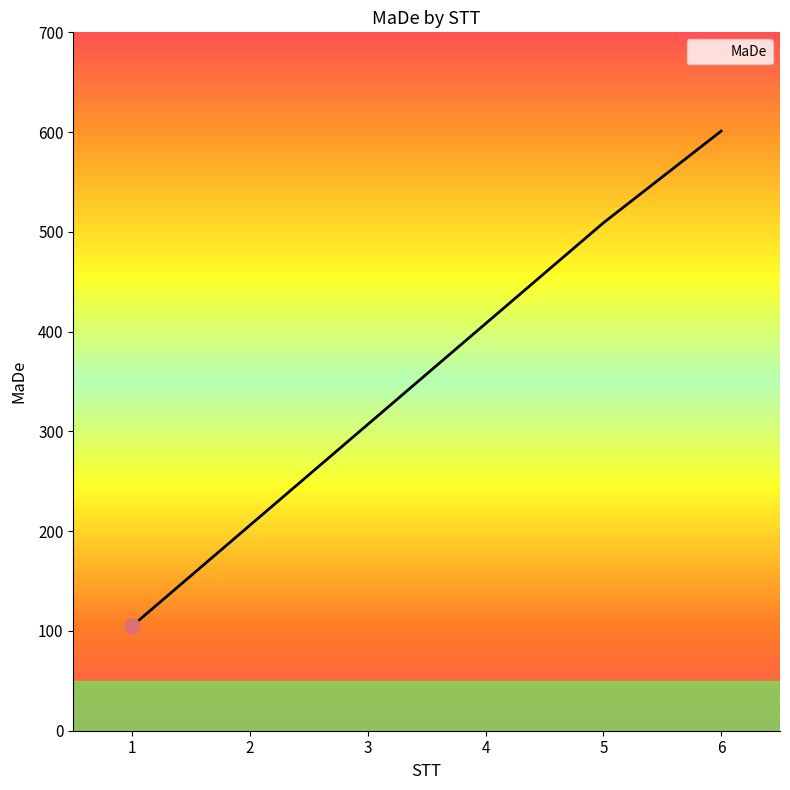

What is the change in value from 1 to 5?

+404